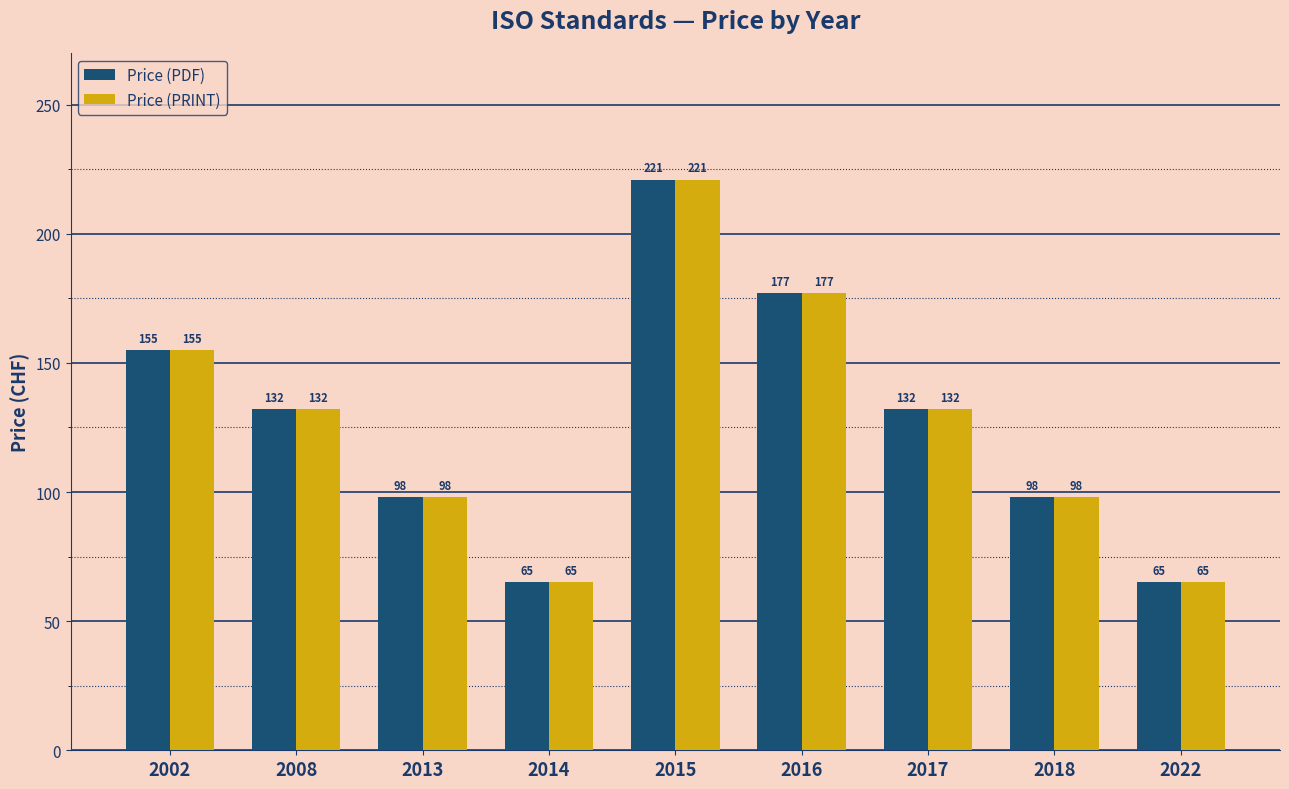

Which category has the highest value in the Price (PRINT) series?

2015